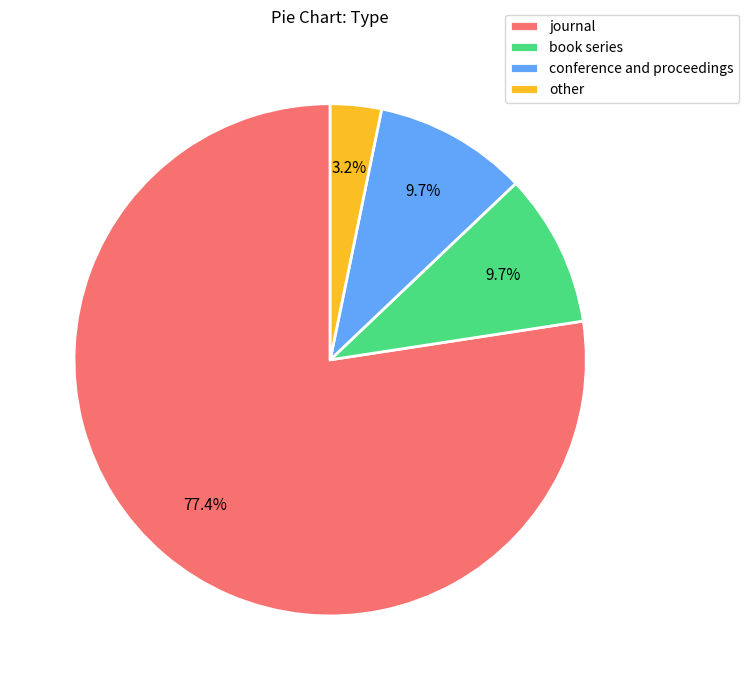

Which slice represents more than half of the pie?

journal